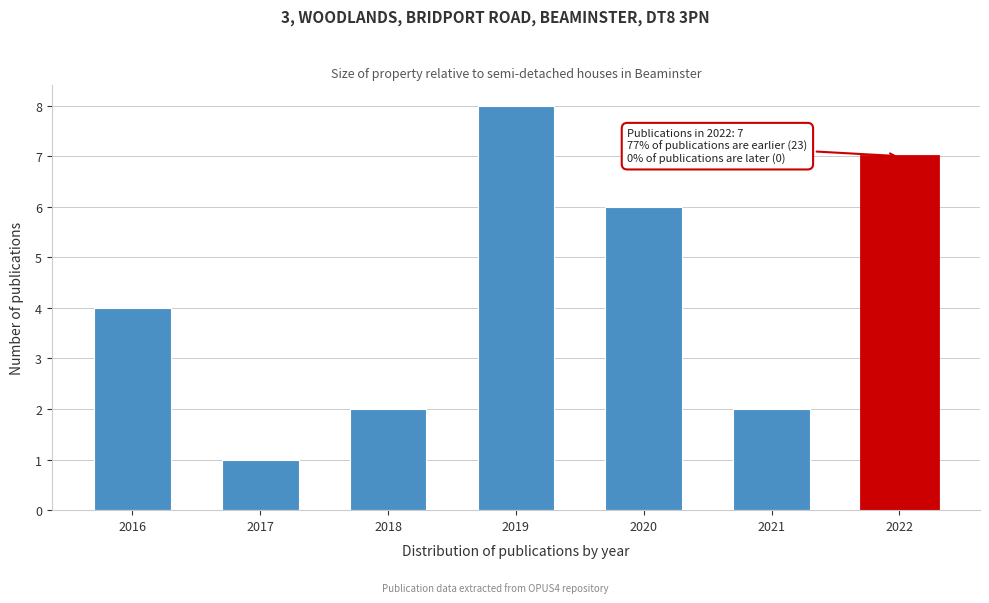

Reading left to right, extract all data points from this chart.

2016=4	2017=1	2018=2	2019=8	2020=6	2021=2	2022=7